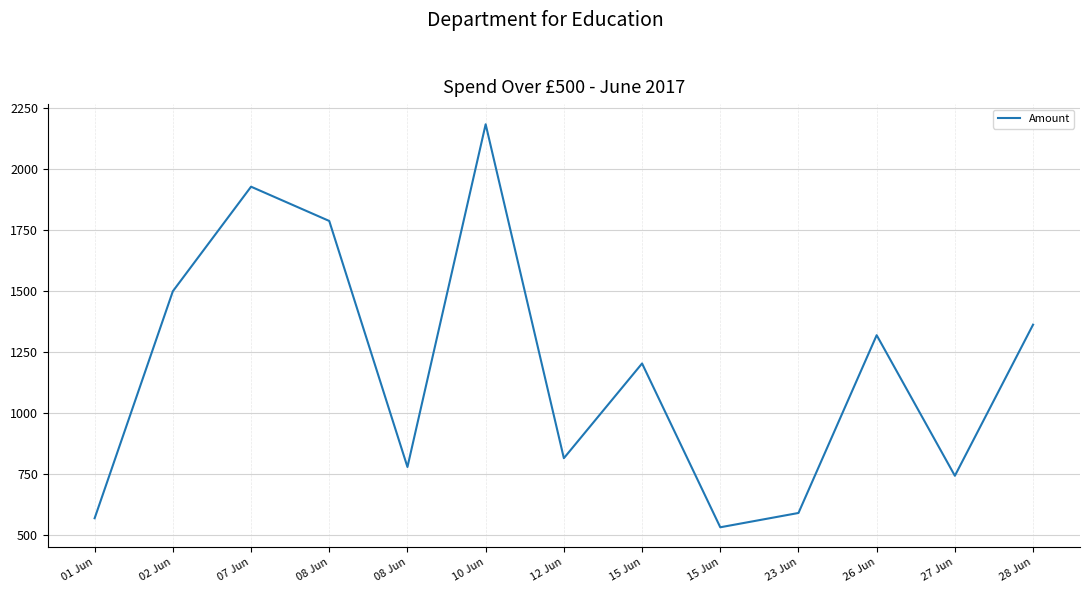

List the labels in order of value, smallest first.

15 Jun, 01 Jun, 23 Jun, 27 Jun, 08 Jun, 12 Jun, 15 Jun, 26 Jun, 28 Jun, 02 Jun, 08 Jun, 07 Jun, 10 Jun